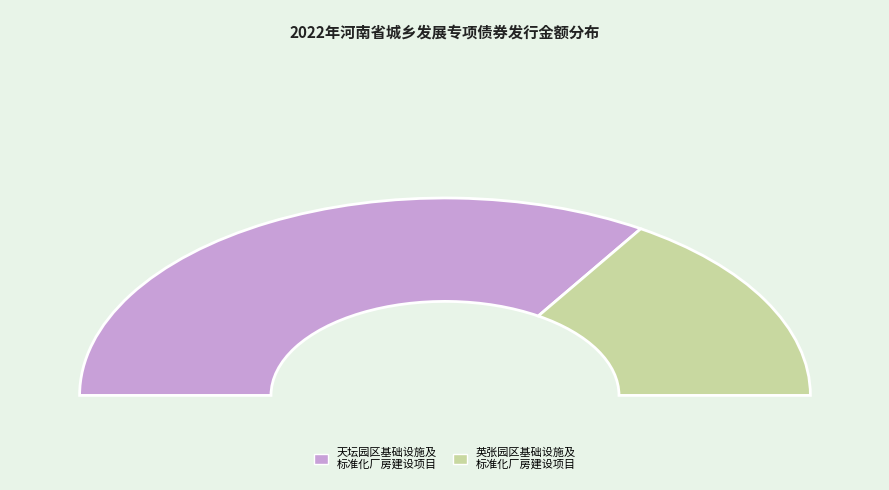

Which category has the biggest portion of the pie?

渑池县先进制造业开发区天坛园区基础设施及标准化厂房建设项目